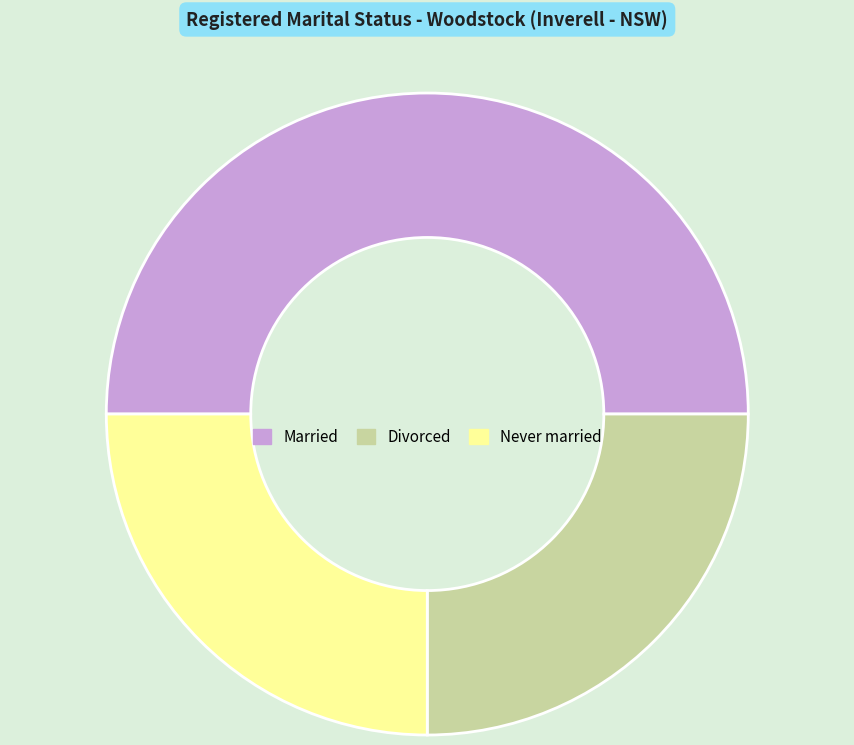

Do Married and Never married together represent more than half of the pie?

Yes